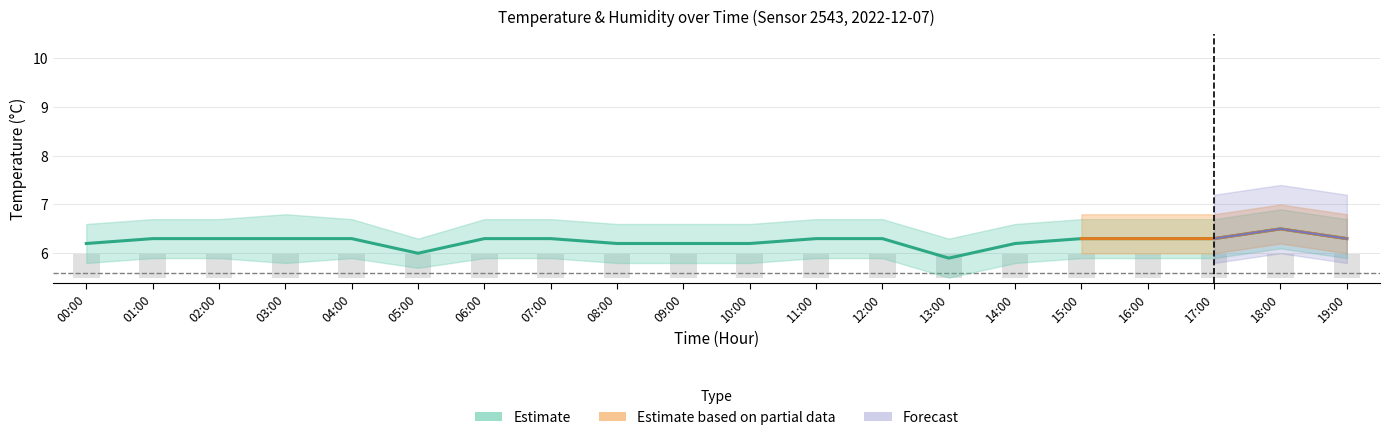

How many values are between 6 and 7?

19